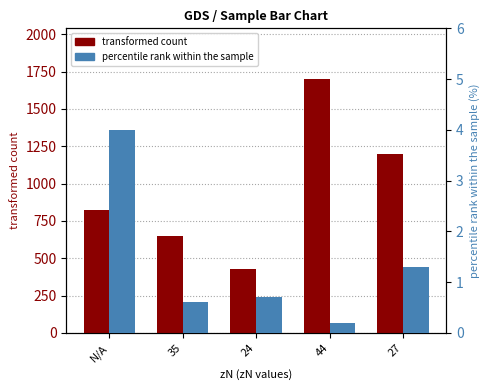

Reading left to right, list all the values displayed in this chart.

transformed count: 820.0	650.0	430.0	1700.0	1200.0
percentile rank within the sample: 4.0	0.6	0.7	0.2	1.3